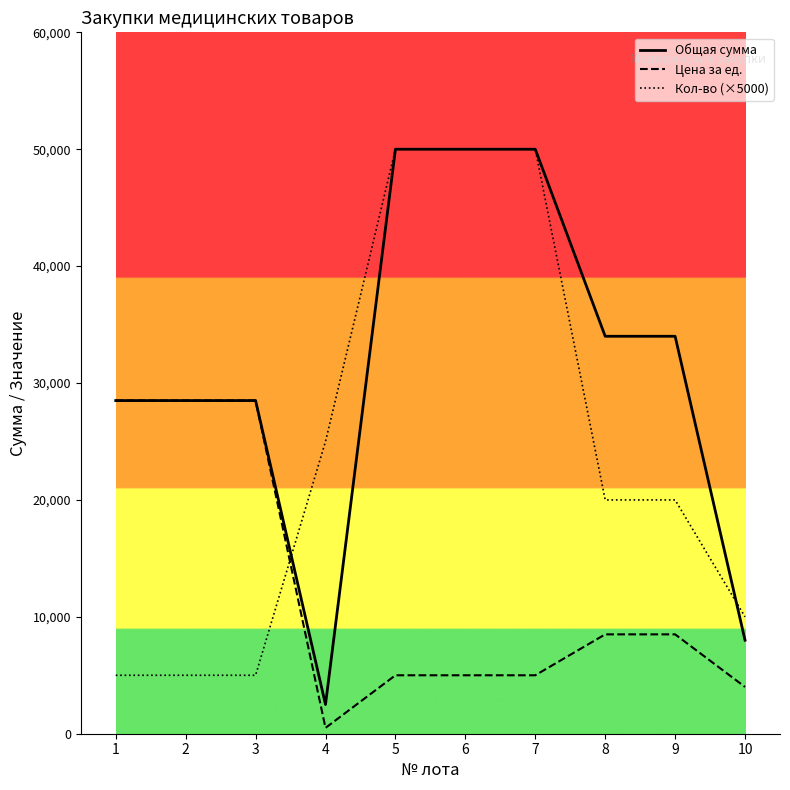

Rank the series at 8 from lowest to highest value.

Цена за ед., Кол-во (×5000), Общая сумма